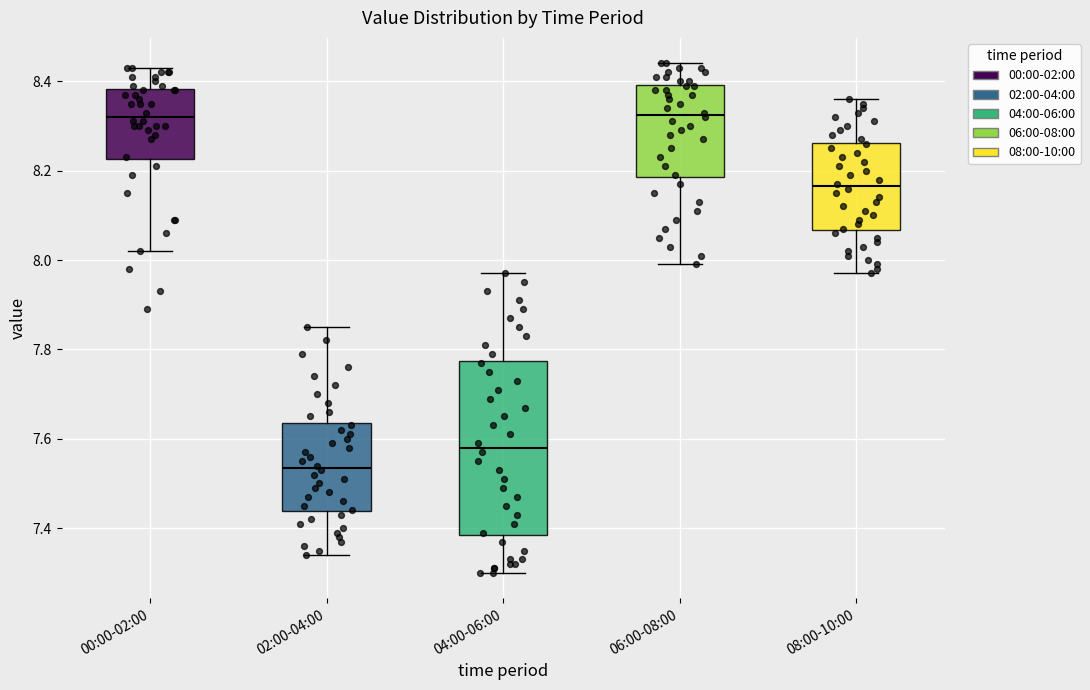

Reading left to right, transcribe this box plot: for each box, give where its median line is, the range the box spans, and where its two whiskers end, as read against the y-axis. The values are not printed on the chart, so give them approximately, as read against the axis.

00:00-02:00: median 8.32, box 8.22 to 8.38, whiskers 8.02 to 8.44
02:00-04:00: median 7.54, box 7.44 to 7.64, whiskers 7.34 to 7.86
04:00-06:00: median 7.58, box 7.38 to 7.78, whiskers 7.30 to 7.98
06:00-08:00: median 8.32, box 8.18 to 8.40, whiskers 8.00 to 8.44
08:00-10:00: median 8.16, box 8.06 to 8.26, whiskers 7.98 to 8.36